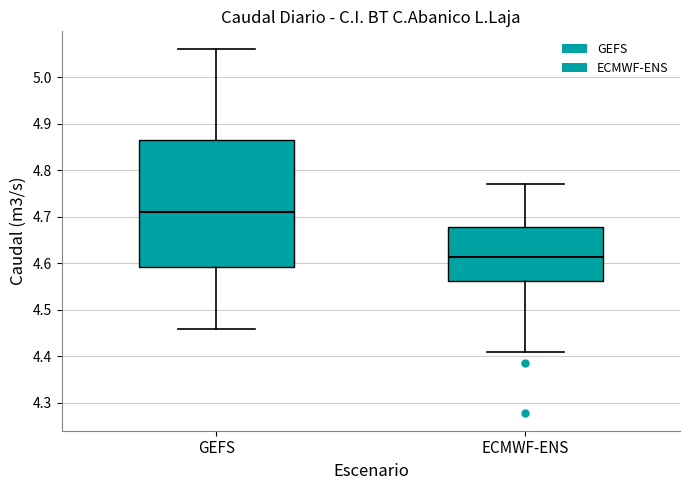

Where is the upper edge of the box for ECMWF-ENS on the y-axis? The values are not printed on the chart, so give them approximately, as read against the axis.

4.68